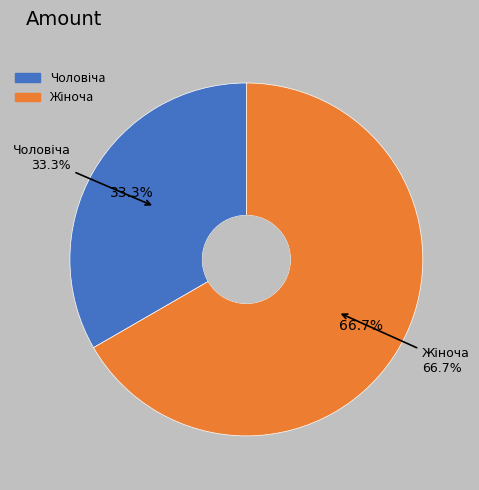

What percentage do Чоловіча and Жіноча together represent?

100.0%